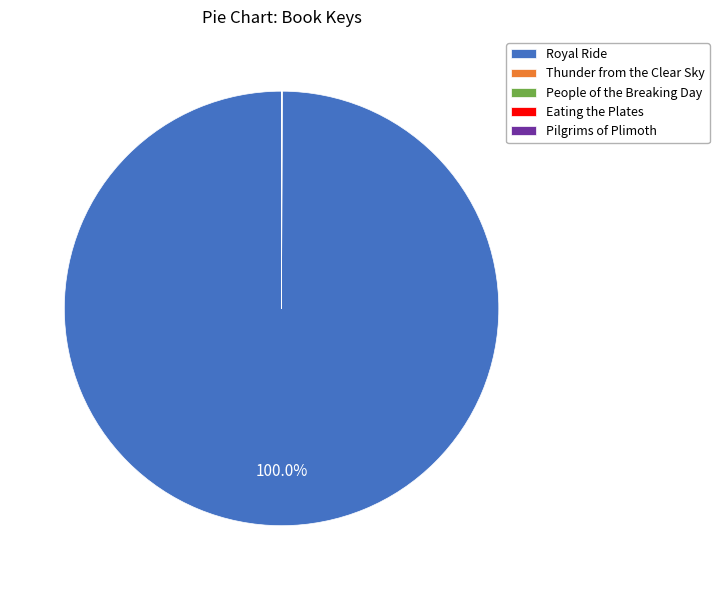

What is the largest slice in the pie chart?

Royal Ride